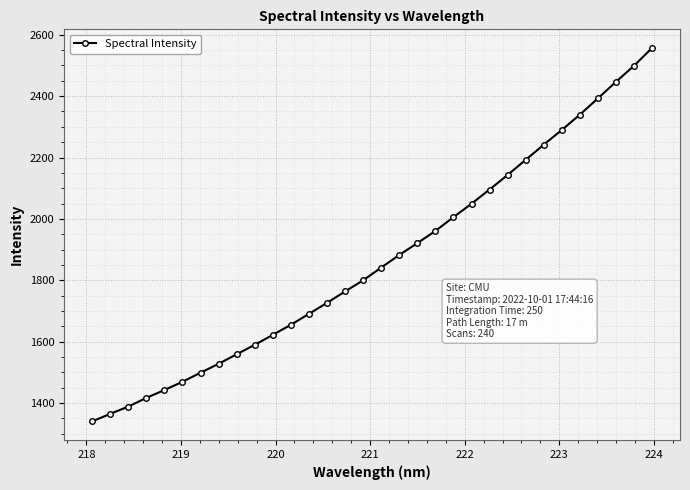

What is the value of the 15th point from the left?

1763.7